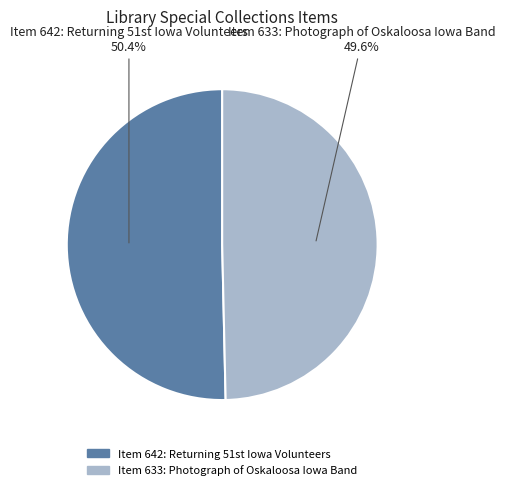

To the nearest percent, what portion does Item 633: Photograph of Oskaloosa Iowa Band represent?

50%